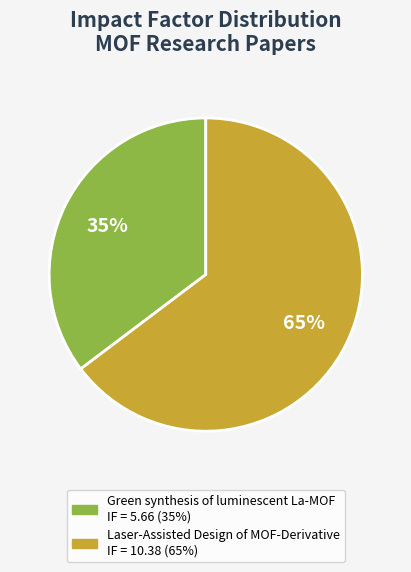

To the nearest percent, what is the average slice percentage?

50%